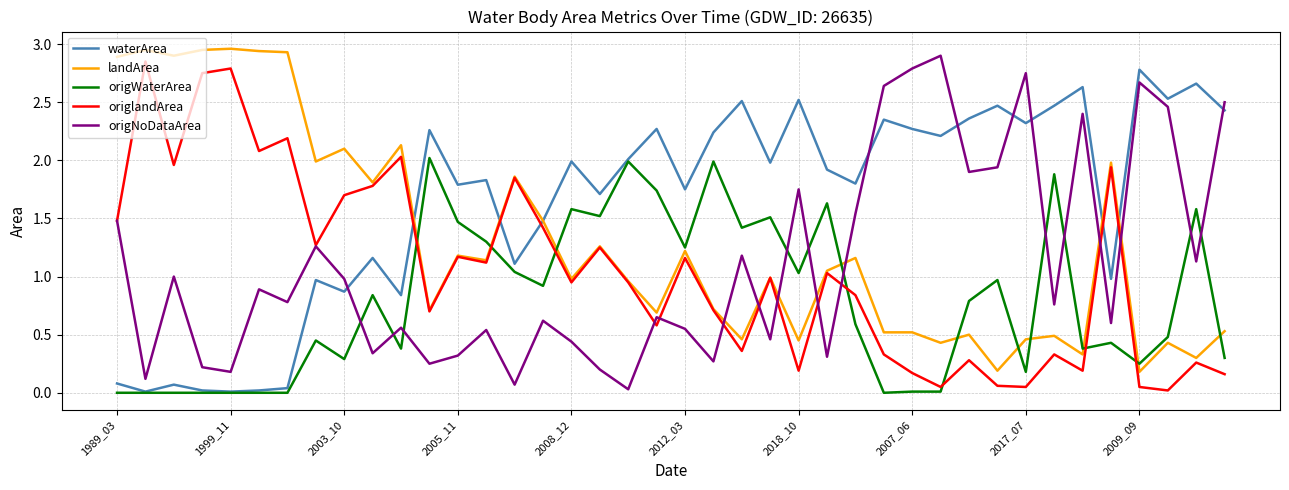

How many times do origNoDataArea and origWaterArea cross each other?

10